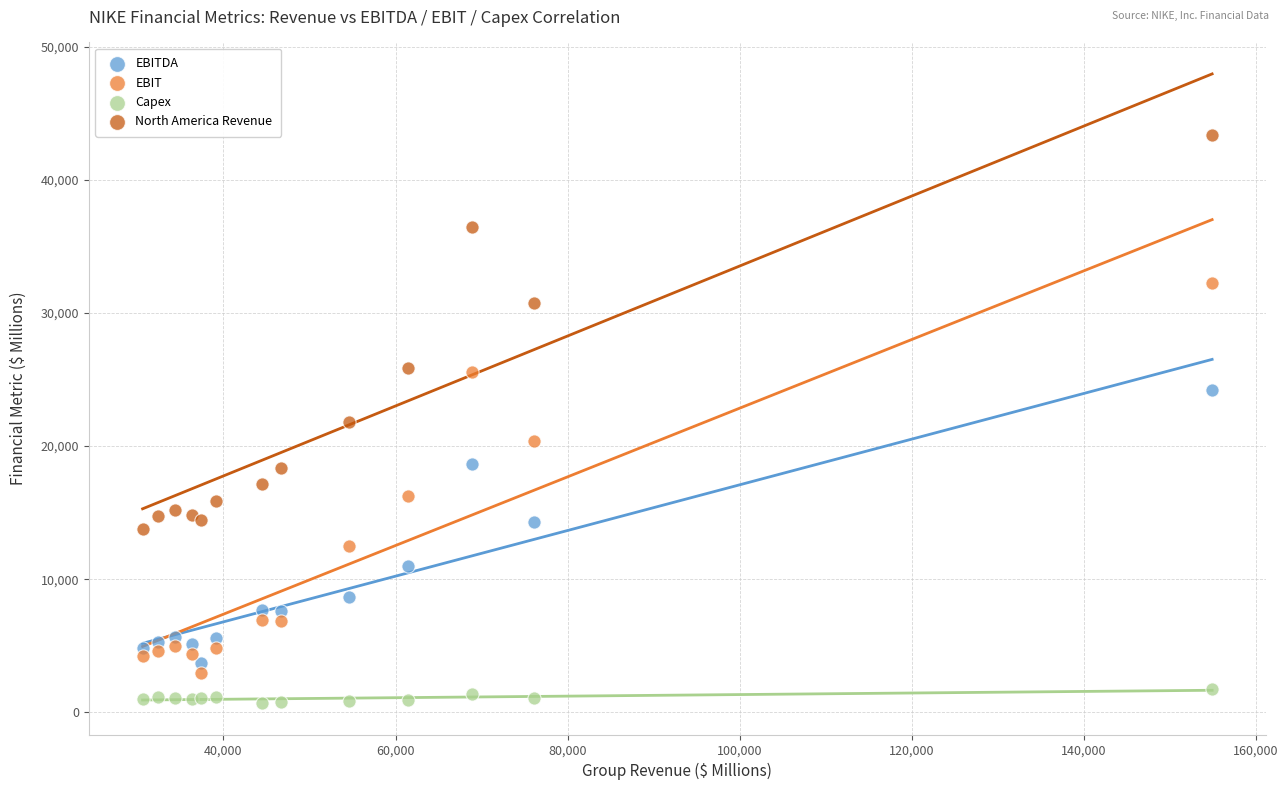

Which series contains the highest Y value?

North America Revenue